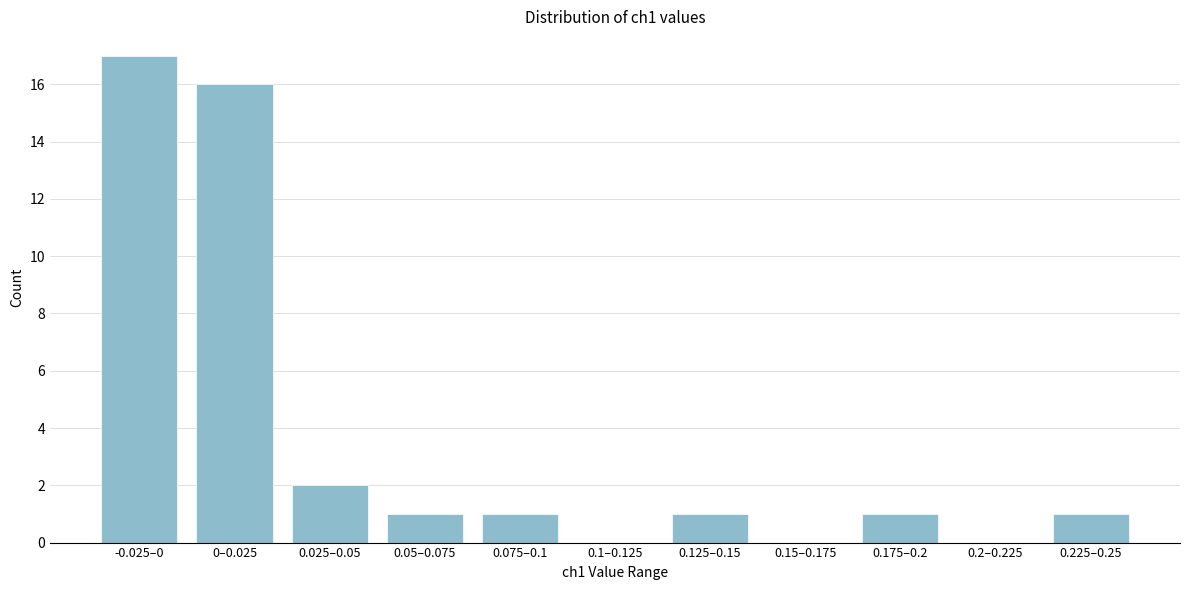

Reading left to right, extract all data points from this chart.

-0.025–0=17	0–0.025=16	0.025–0.05=2	0.05–0.075=1	0.075–0.1=1	0.1–0.125=0	0.125–0.15=1	0.15–0.175=0	0.175–0.2=1	0.2–0.225=0	0.225–0.25=1